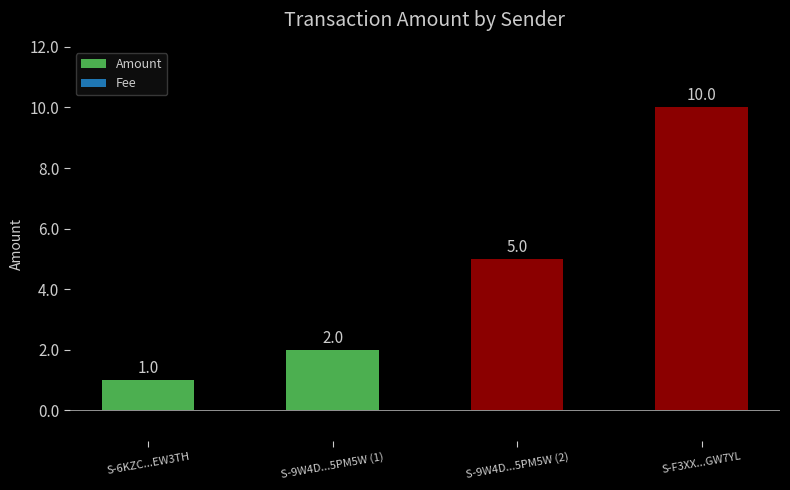

What is the approximate value at S-9W4D...5PM5W (2)?

5